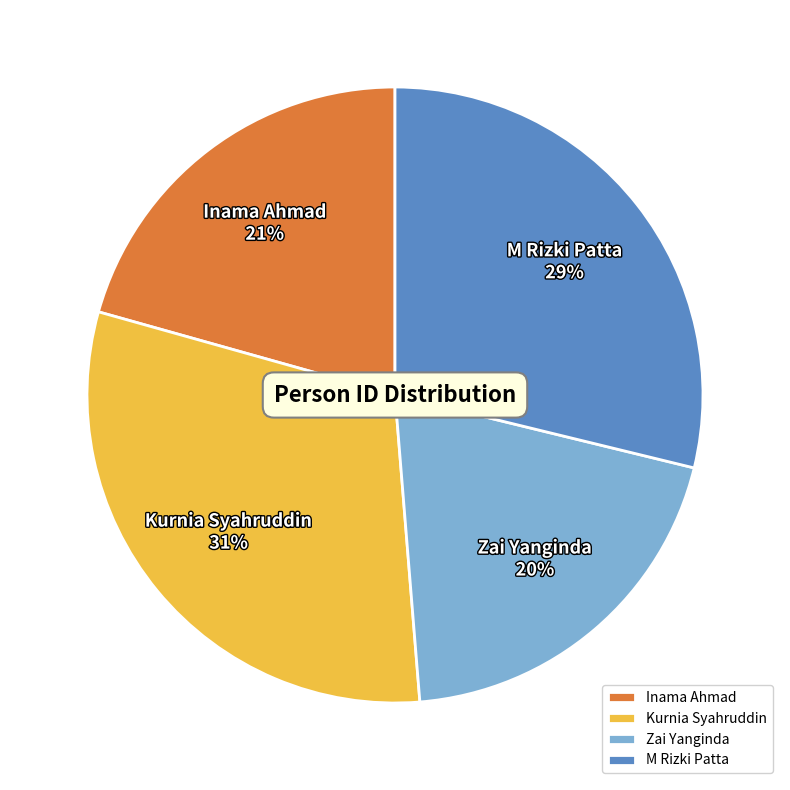

Between Kurnia Syahruddin and Inama Ahmad, which is larger?

Kurnia Syahruddin